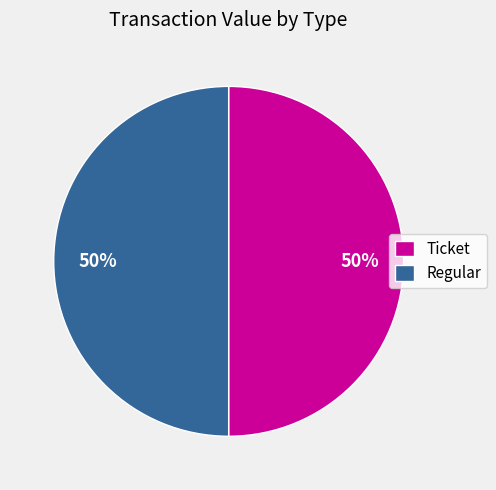

Do Ticket and Regular together represent more than half of the pie?

Yes